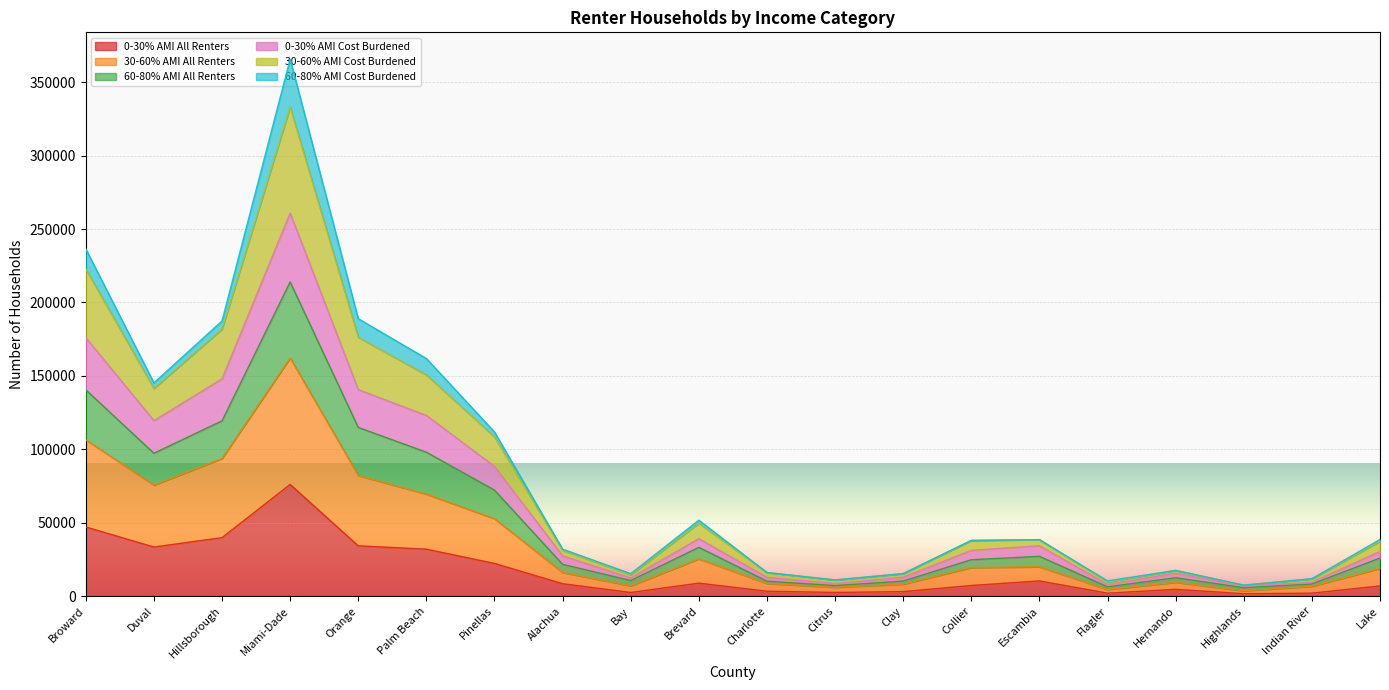

Rank the categories by 30-60% AMI Cost Burdened value from lowest to highest.

Highlands, Flagler, Citrus, Indian River, Bay, Clay, Charlotte, Hernando, Alachua, Lake, Collier, Escambia, Brevard, Pinellas, Duval, Palm Beach, Orange, Hillsborough, Broward, Miami-Dade